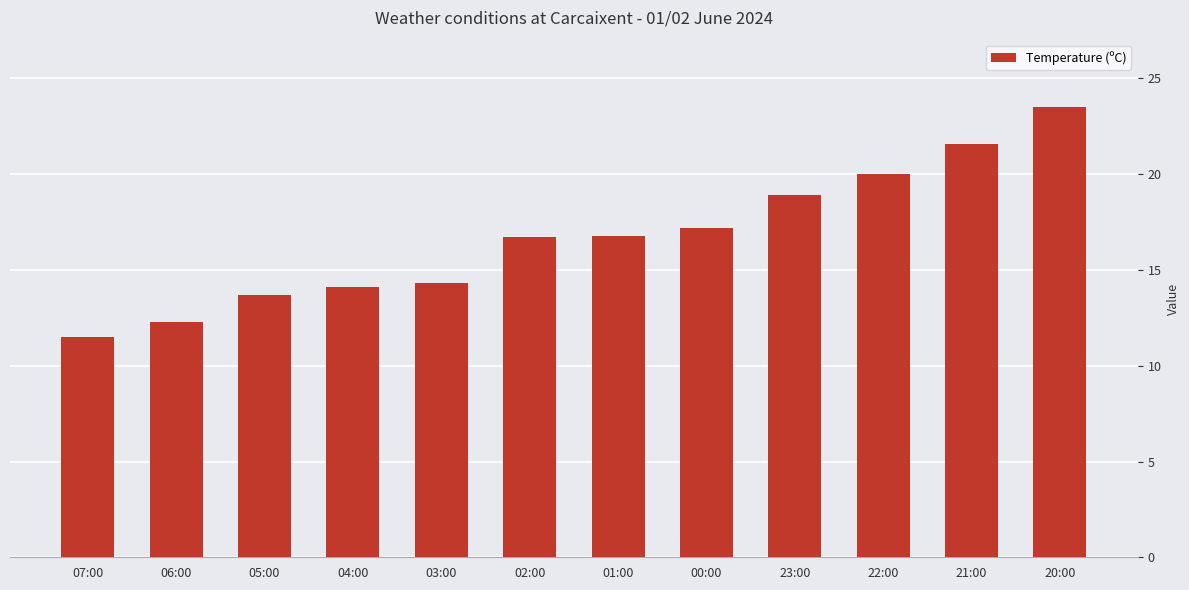

The chart shows a value of 11.6 at 22:00. True or false?

False